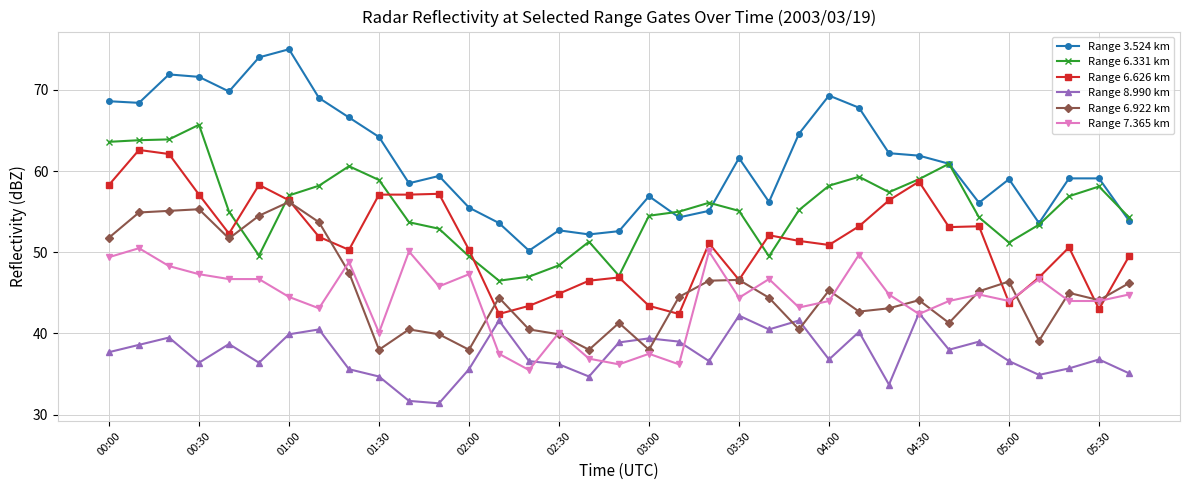

What is the maximum value for Range 6.922 km?

56.2